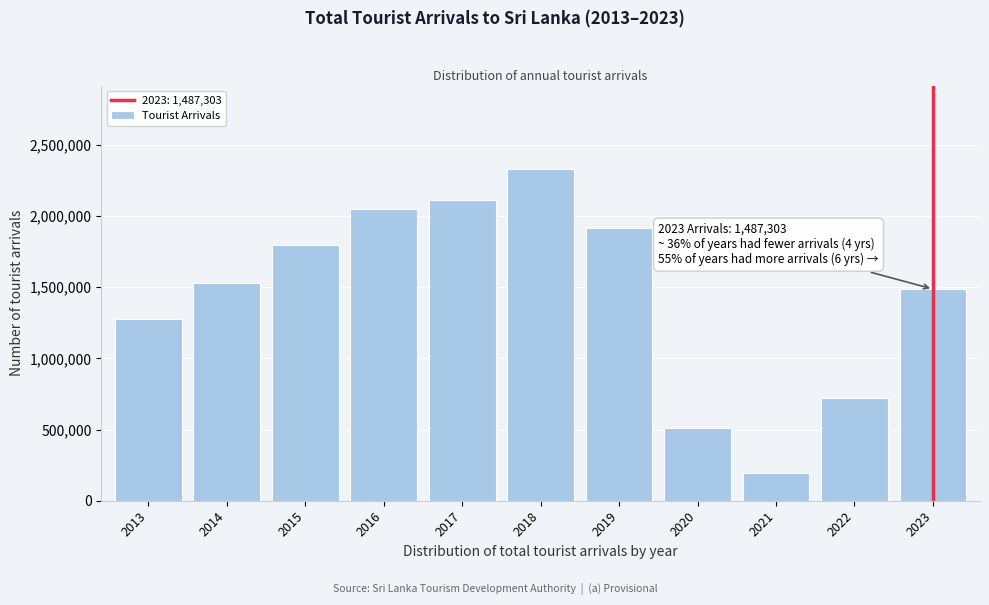

Reading left to right, what are all the values shown in this chart?

1274593	1527153	1798380	2050832	2116407	2333796	1913702	507704	194495	719978	1487303